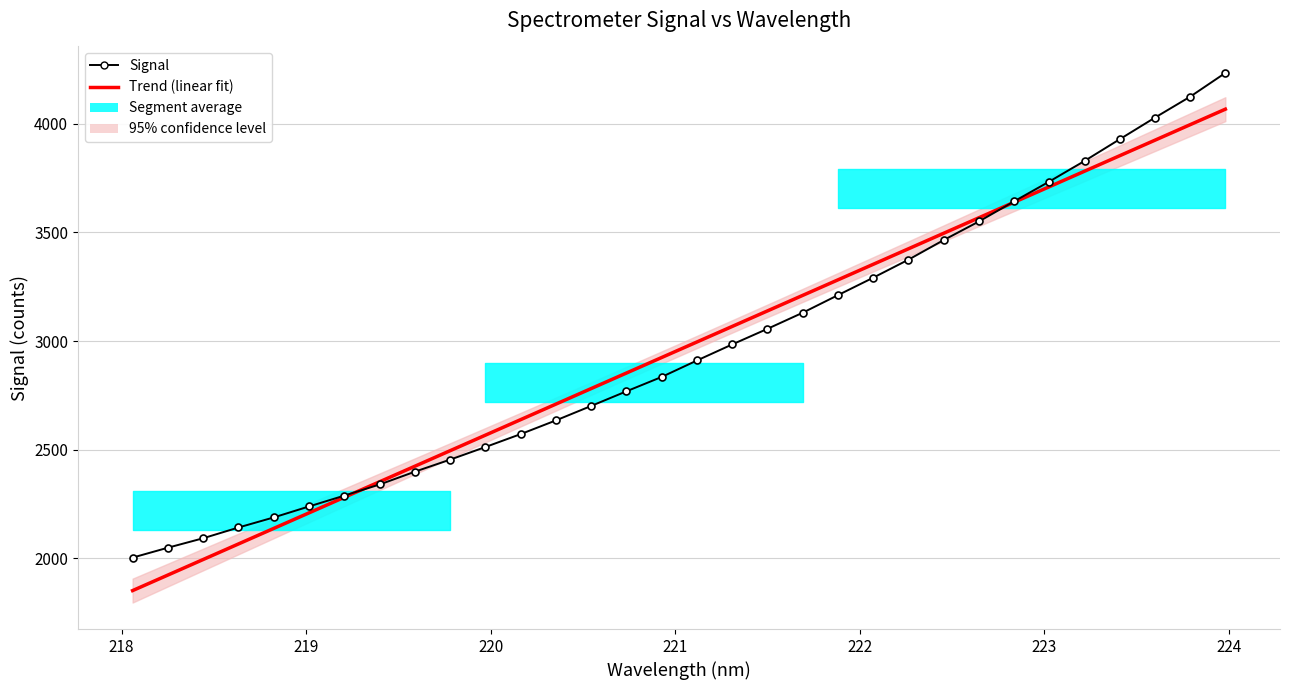

What is the average value of the Signal series?

2959.8